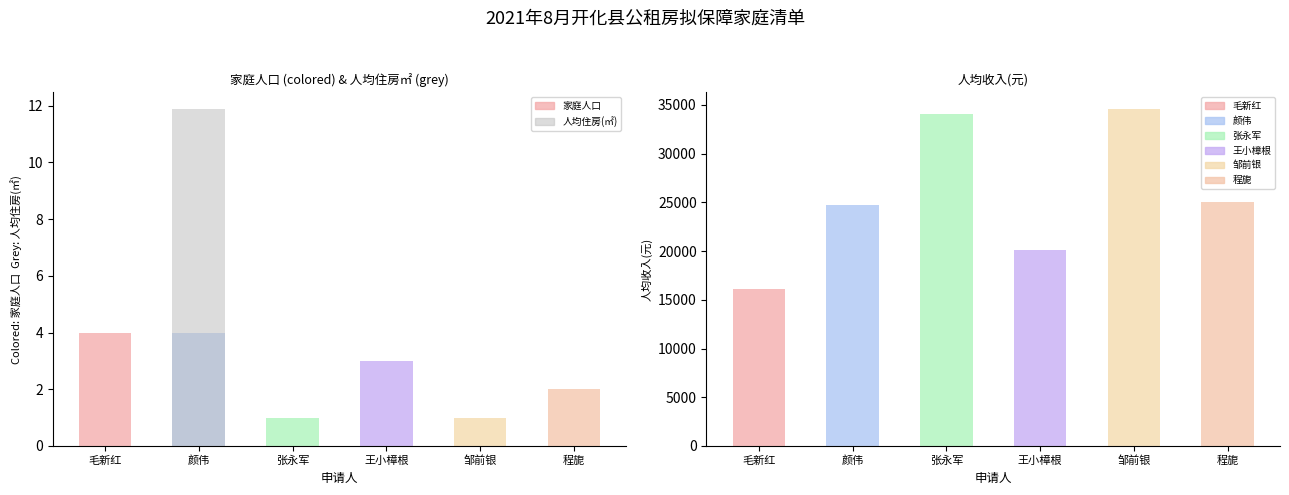

At how many categories does at least one series exceed 3726?

6